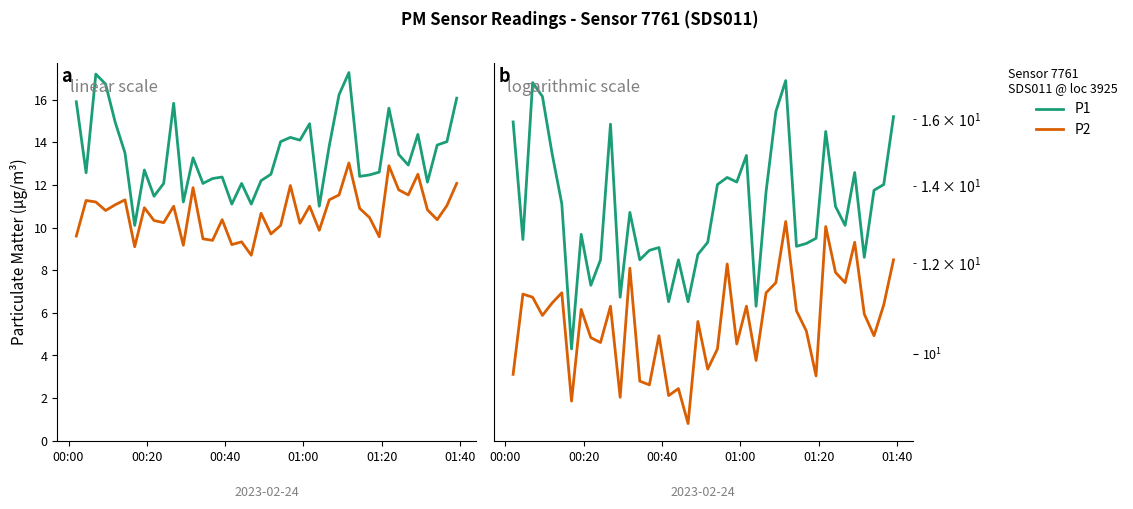

Is it true that P1 equals 22.6 at 01:20?

False